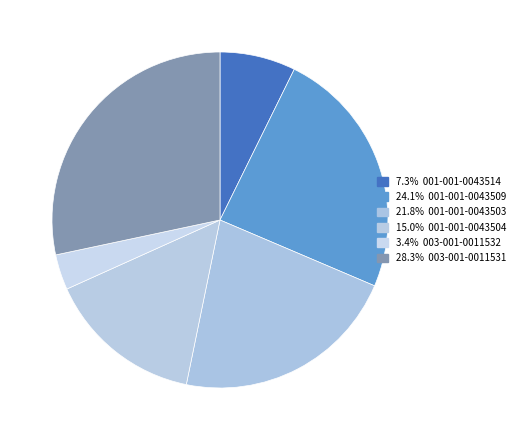

Count the number of slices in the pie.

6